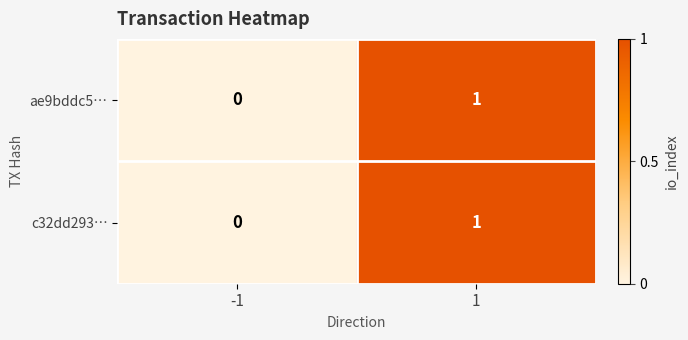

The c32dd293… series shows 0 at 1. True or false?

False